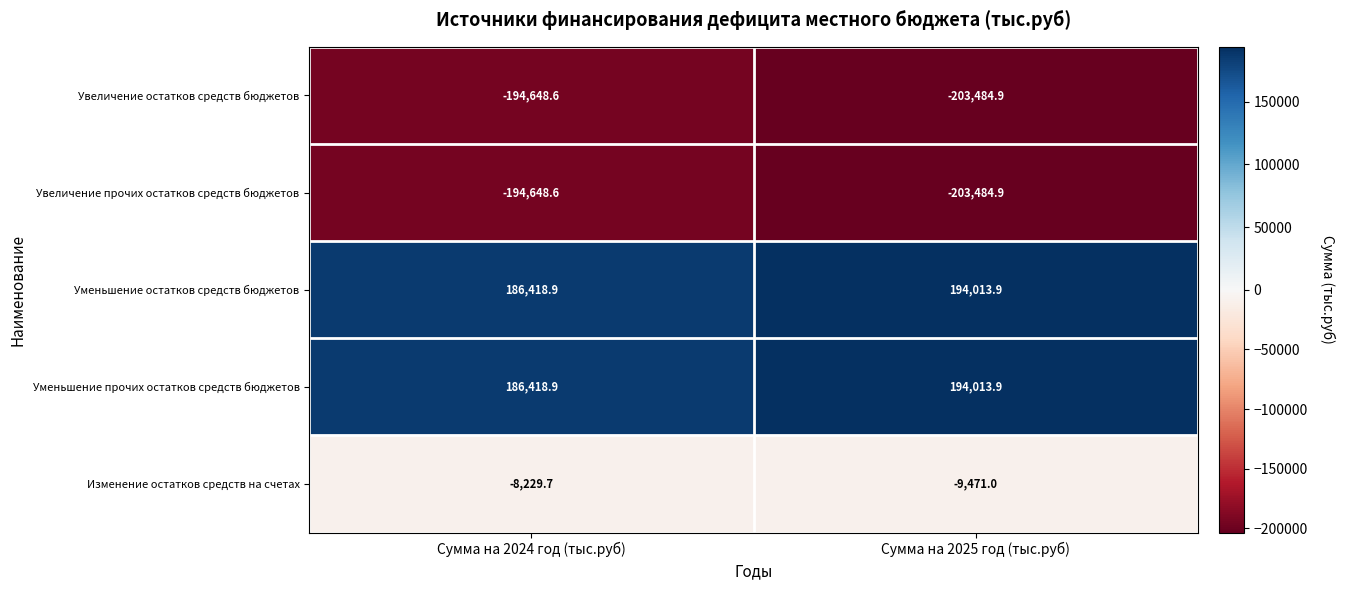

The Увеличение остатков средств бюджетов series shows -194648.6 at Сумма на 2024 год (тыс.руб). True or false?

True